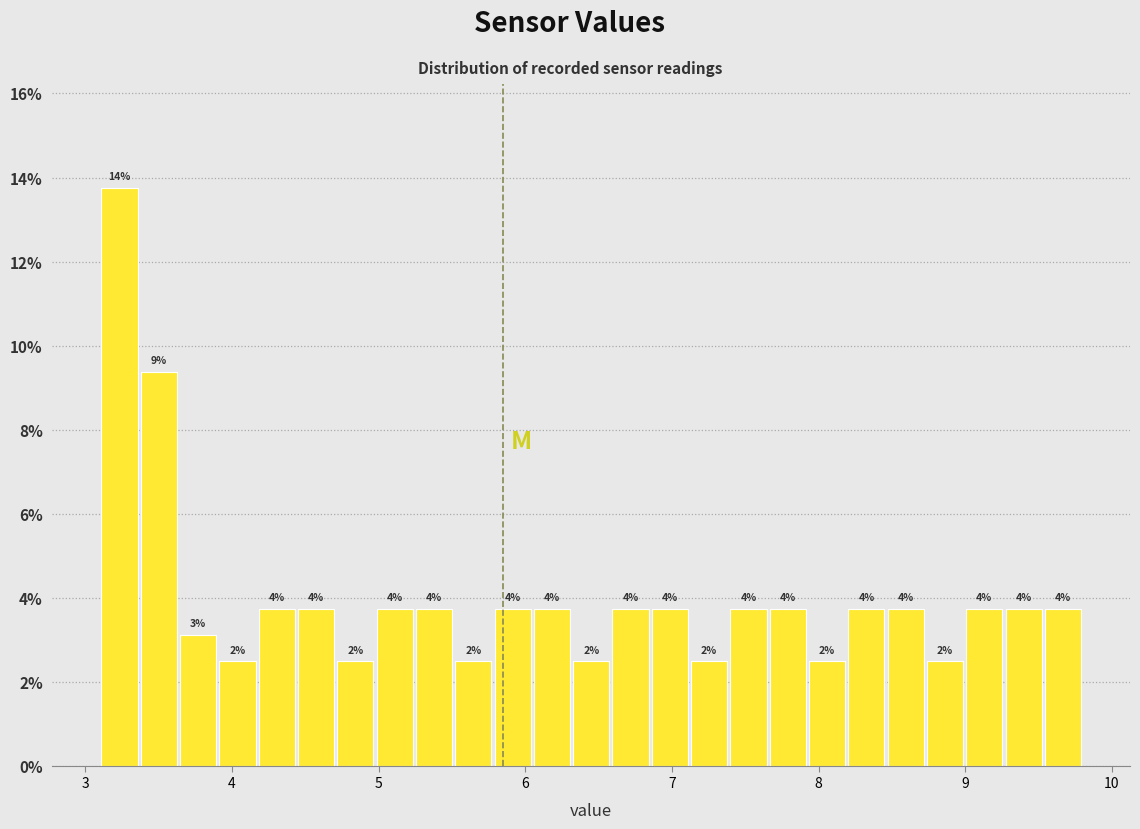

Around what value on the x-axis is the tallest bar? Give the approximate position of its centre, as read against the axis.

3.2